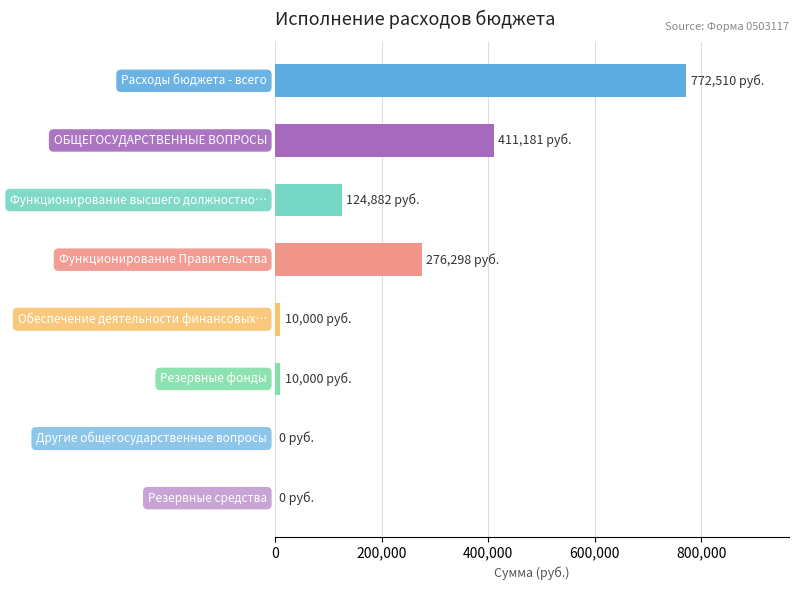

Are the bars horizontal?

Yes